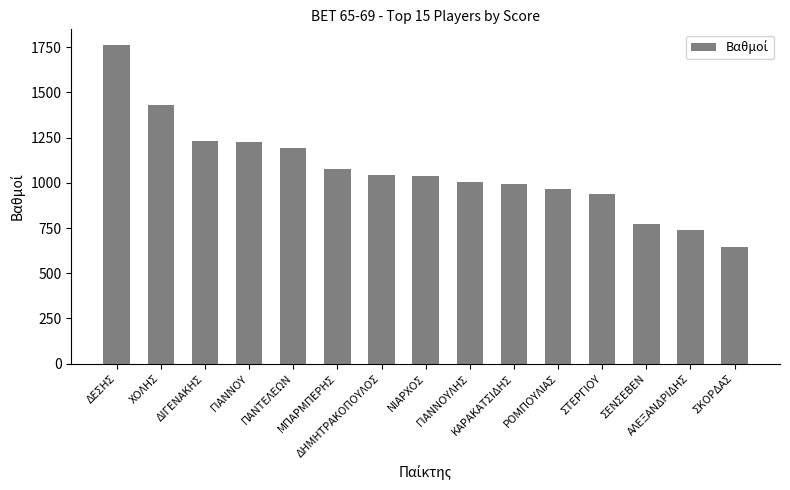

The value at ΑΛΕΞΑΝΔΡΙΔΗΣ is 220.9. True or false?

False